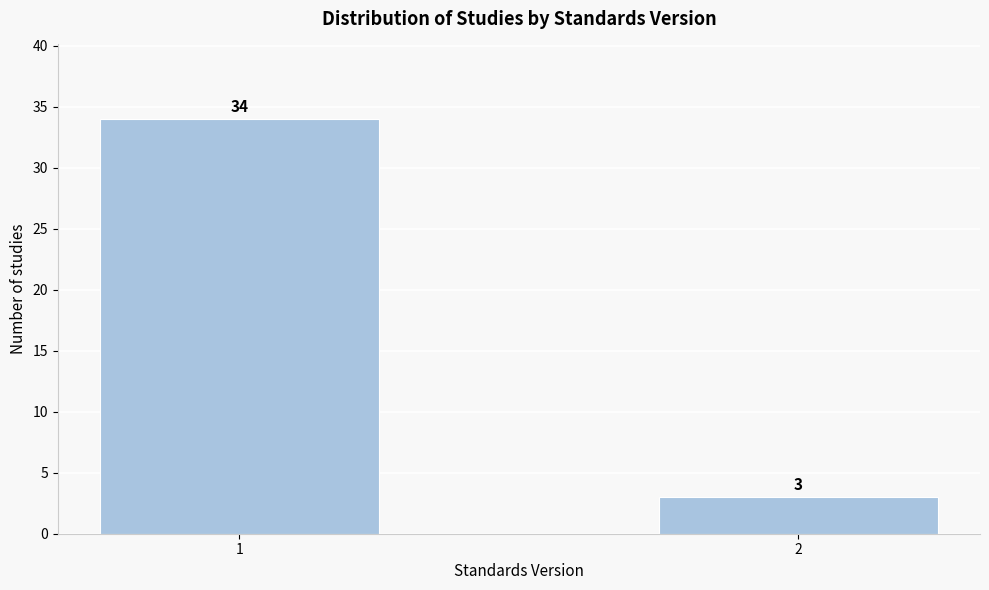

Reading right to left, what are all the values shown in this chart?

3	34